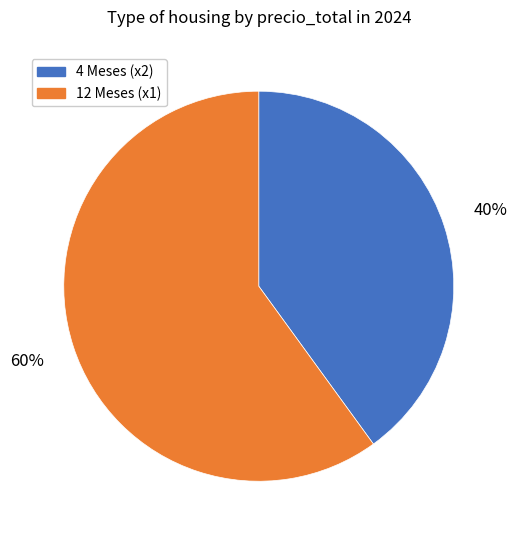

To the nearest percent, what is the average slice percentage?

50%